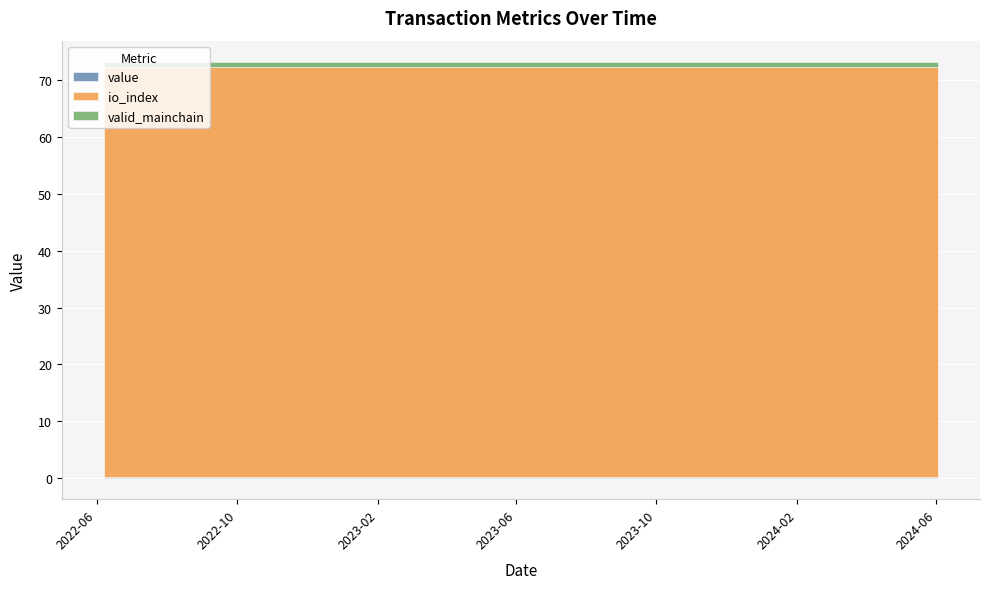

Reading left to right, list all the values displayed in this chart.

value: 0=0.2	1=0.2	2=0.2	3=0.2	4=0.2	5=0.2	6=0.2	7=0.2	8=0.2	9=0.2	10=0.2	11=0.2	12=0.2	13=0.2	14=0.2	15=0.2	16=0.2	17=0.2	18=0.2	19=0.2	20=0.2	21=0.2	22=0.2	23=0.2	24=0.2
io_index: 0=72.0	1=72.0	2=72.0	3=72.0	4=72.0	5=72.0	6=72.0	7=72.0	8=72.0	9=72.0	10=72.0	11=72.0	12=72.0	13=72.0	14=72.0	15=72.0	16=72.0	17=72.0	18=72.0	19=72.0	20=72.0	21=72.0	22=72.0	23=72.0	24=72.0
valid_mainchain: 0=1.0	1=1.0	2=1.0	3=1.0	4=1.0	5=1.0	6=1.0	7=1.0	8=1.0	9=1.0	10=1.0	11=1.0	12=1.0	13=1.0	14=1.0	15=1.0	16=1.0	17=1.0	18=1.0	19=1.0	20=1.0	21=1.0	22=1.0	23=1.0	24=1.0